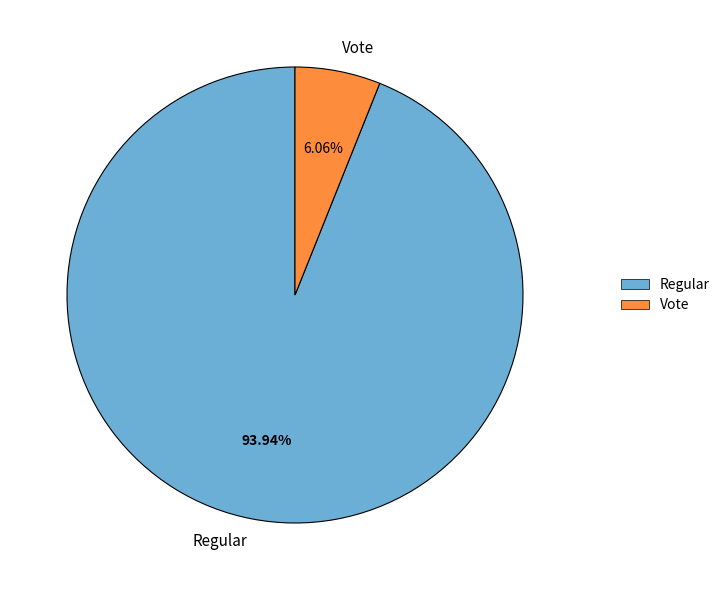

To the nearest percent, what is the difference between the largest and smallest slice percentages?

88%